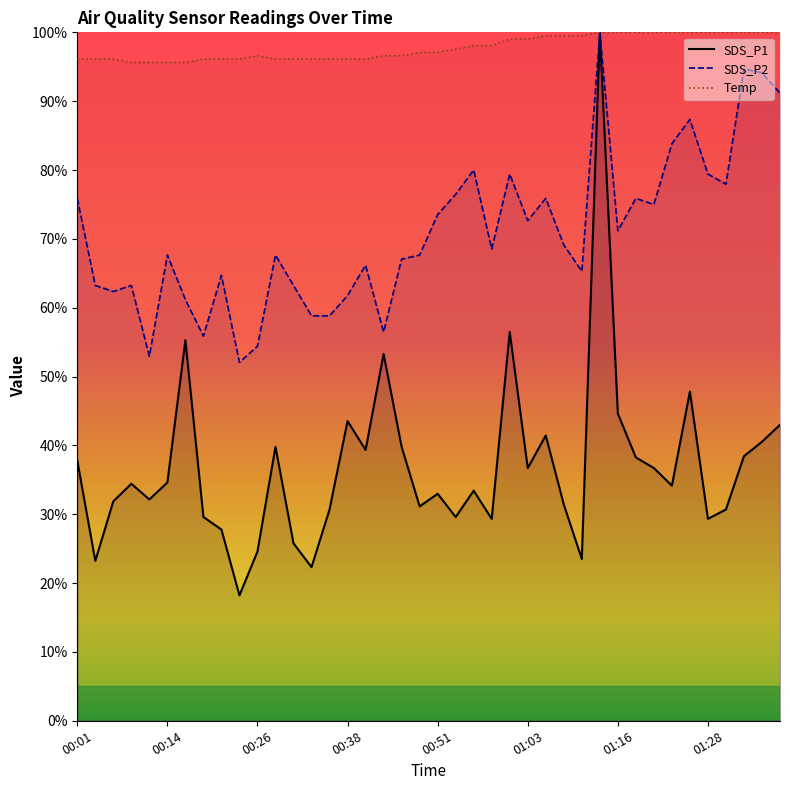

In SDS_P1, how many points are higher than both neighbors (excluding endpoints)?

11